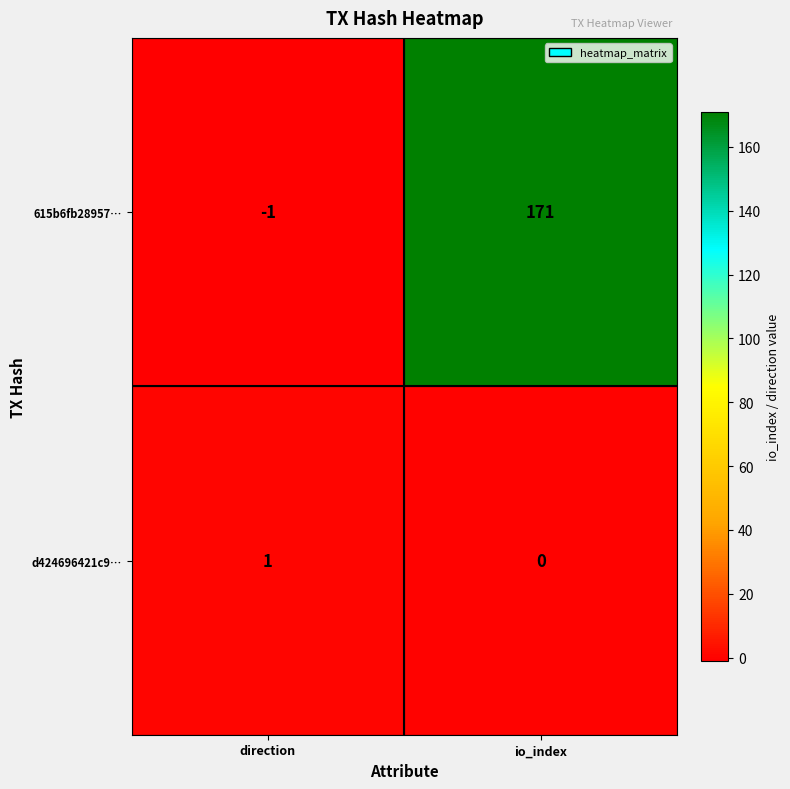

List the series in order of their overall mean, lowest first.

d424696421c9…, 615b6fb28957…